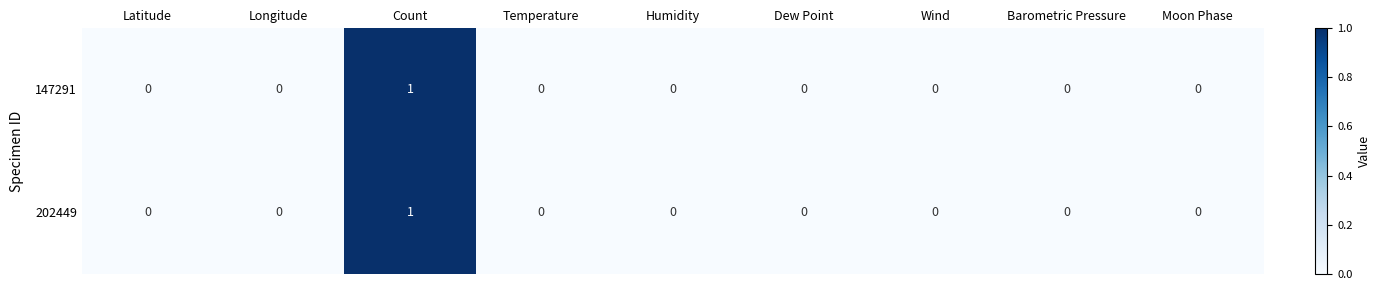

The value of 202449 at Temperature is 0. True or false?

True